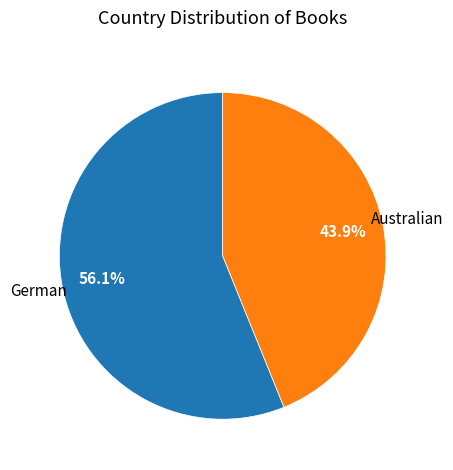

Rank the categories by value from highest to lowest.

German, Australian